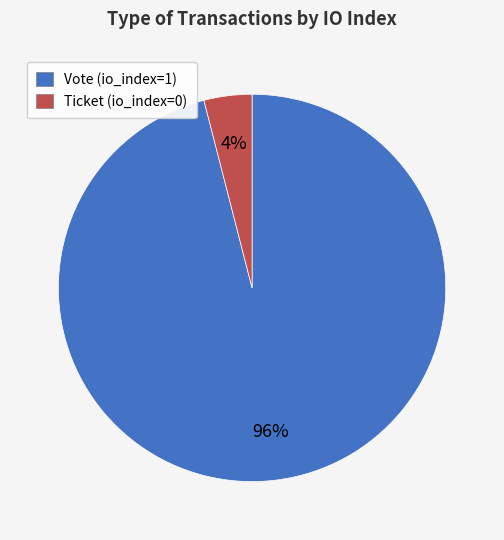

How many slices are in this pie chart?

2